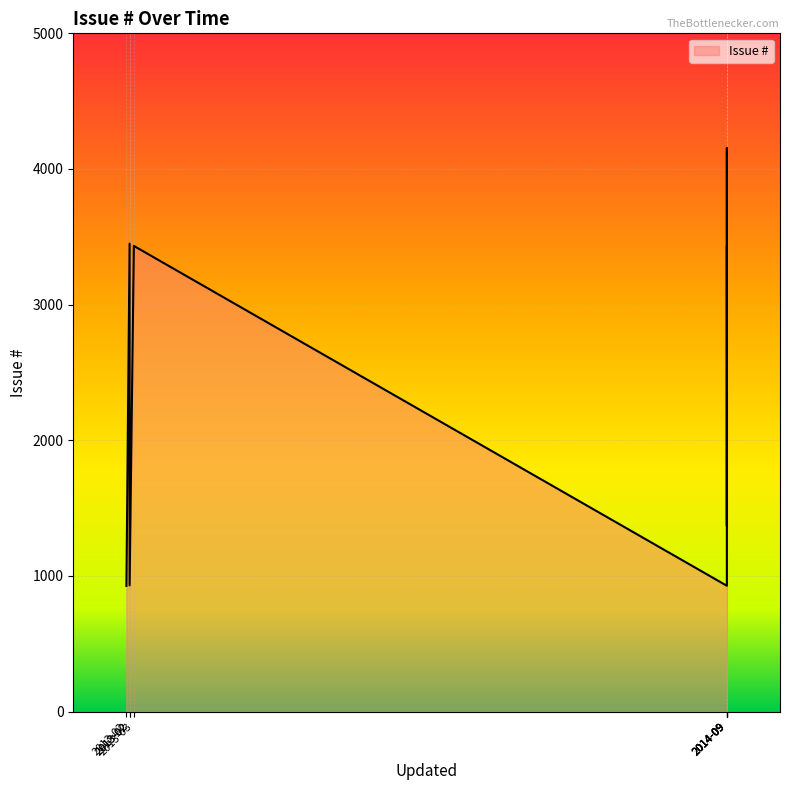

Rank the categories by value from highest to lowest.

2014-09-10, 2013-02-25, 2013-03-01, 2014-09-10, 2014-09-10, 2014-09-10, 2013-02-25, 2014-09-10, 2013-02-22